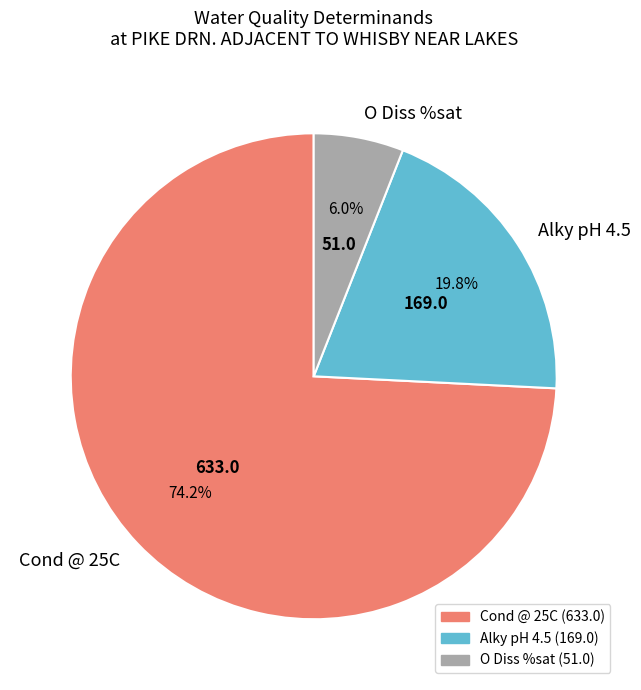

Count the number of slices in the pie.

3